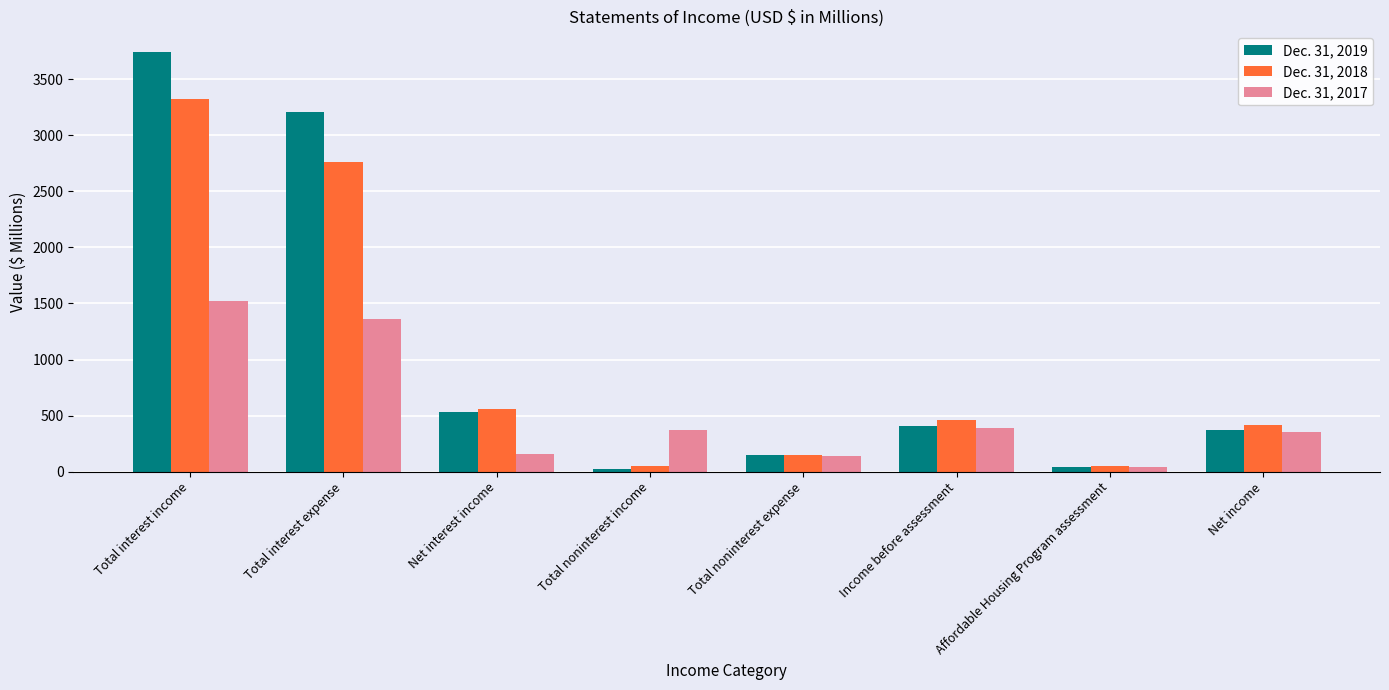

What is the value of the Dec. 31, 2017 bar at the 6th from the left?

388